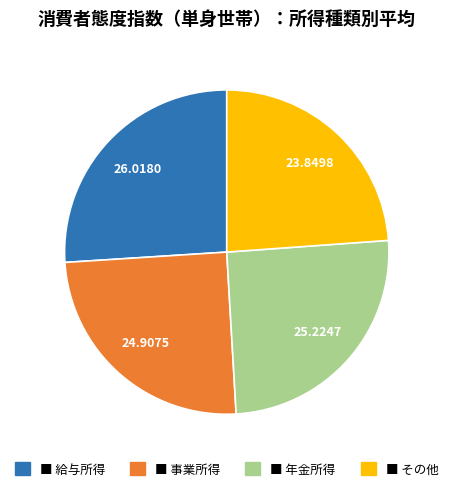

Does any single category account for the majority?

No